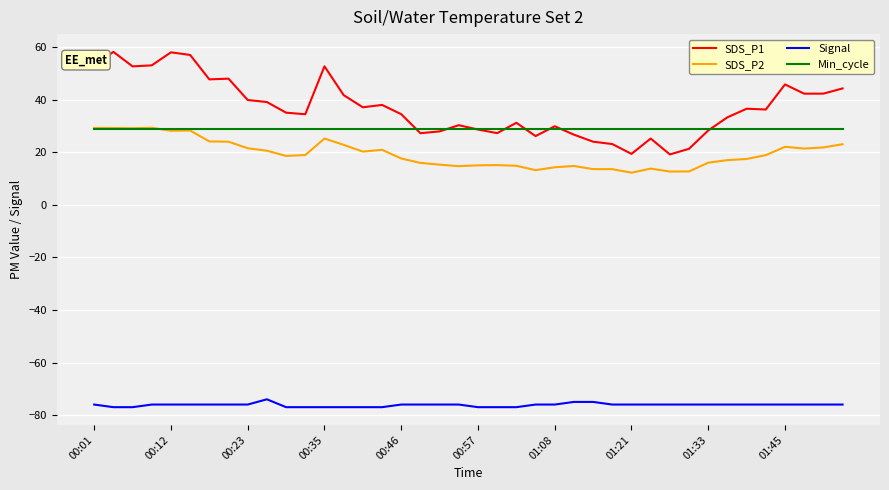

Which series has the largest total across all categories?

SDS_P1